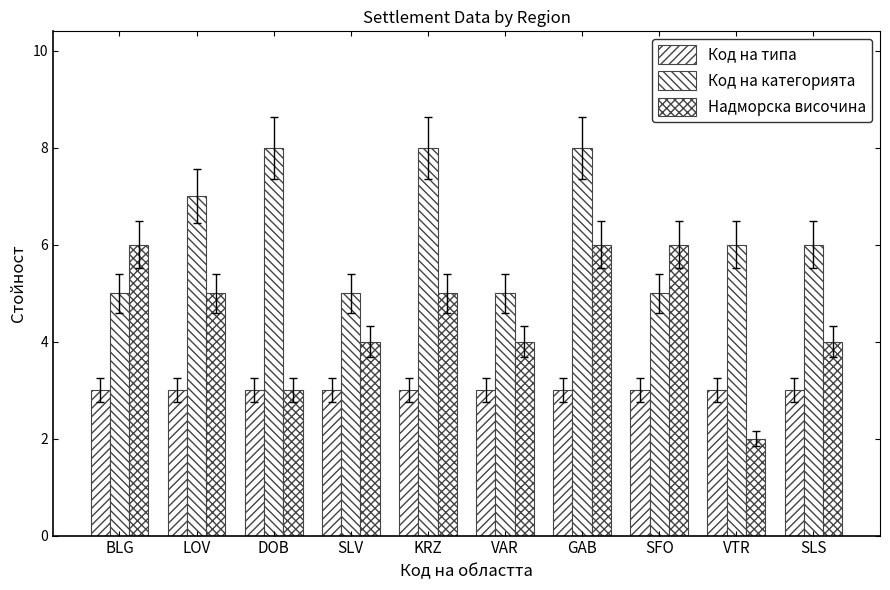

How many categories are shown in the chart?

10